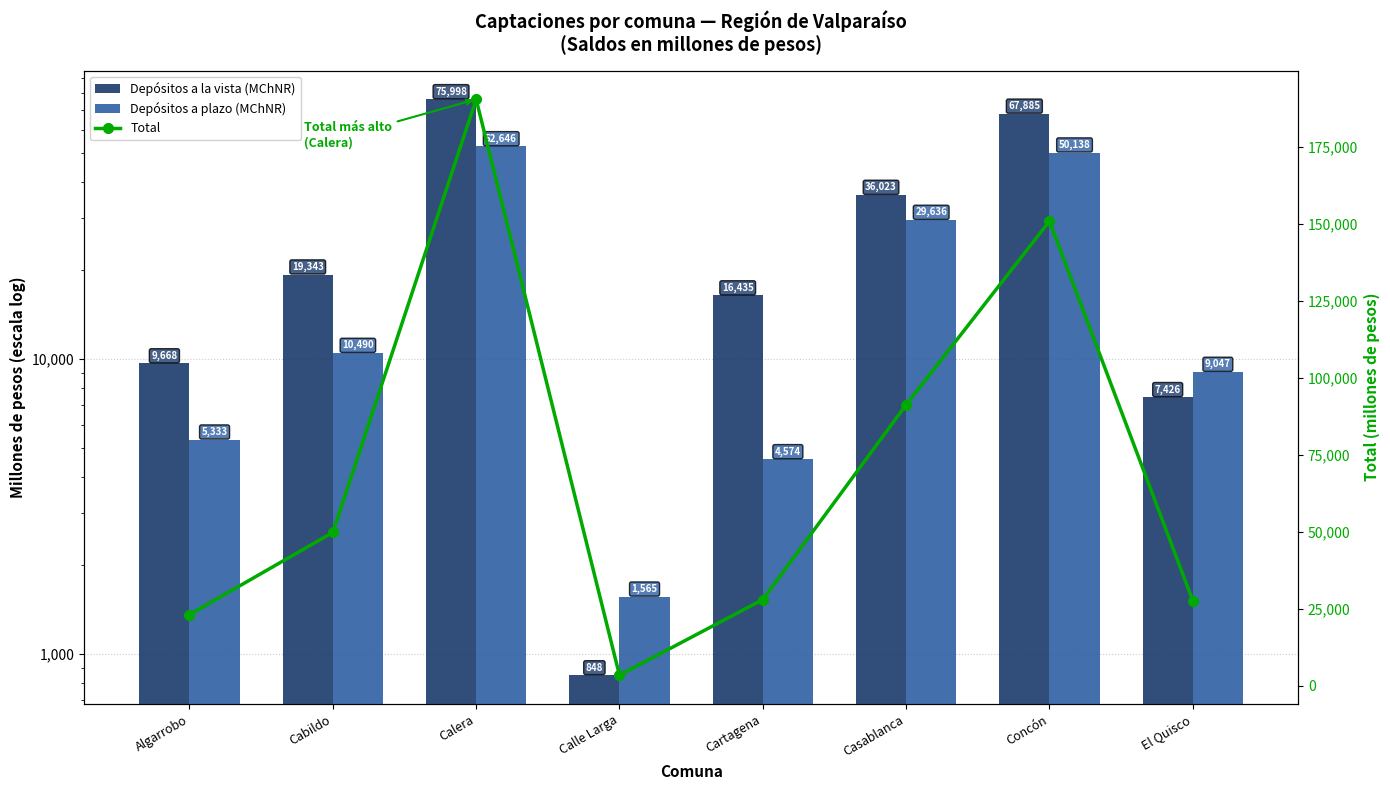

At which category is the sum across all series the highest?

Calera